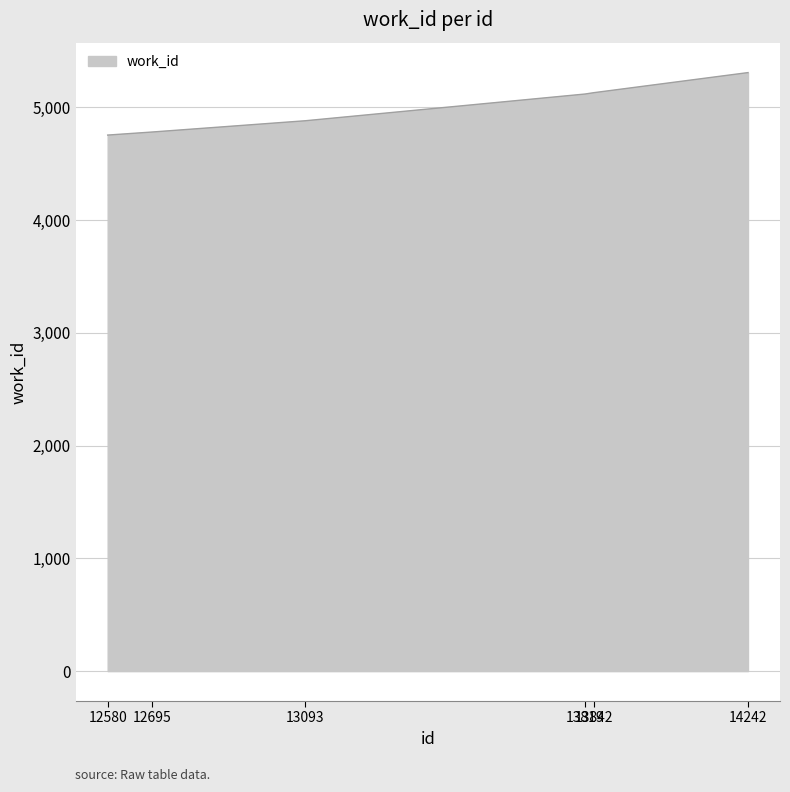

What is the greatest value displayed?

5307